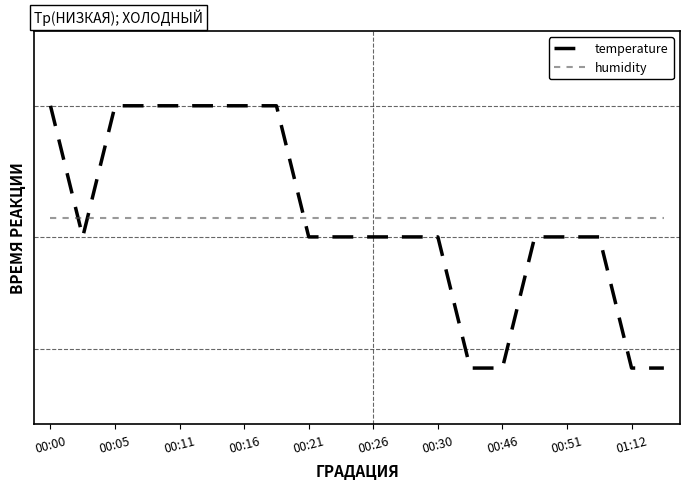

What are all the series names shown in the legend?

temperature, humidity